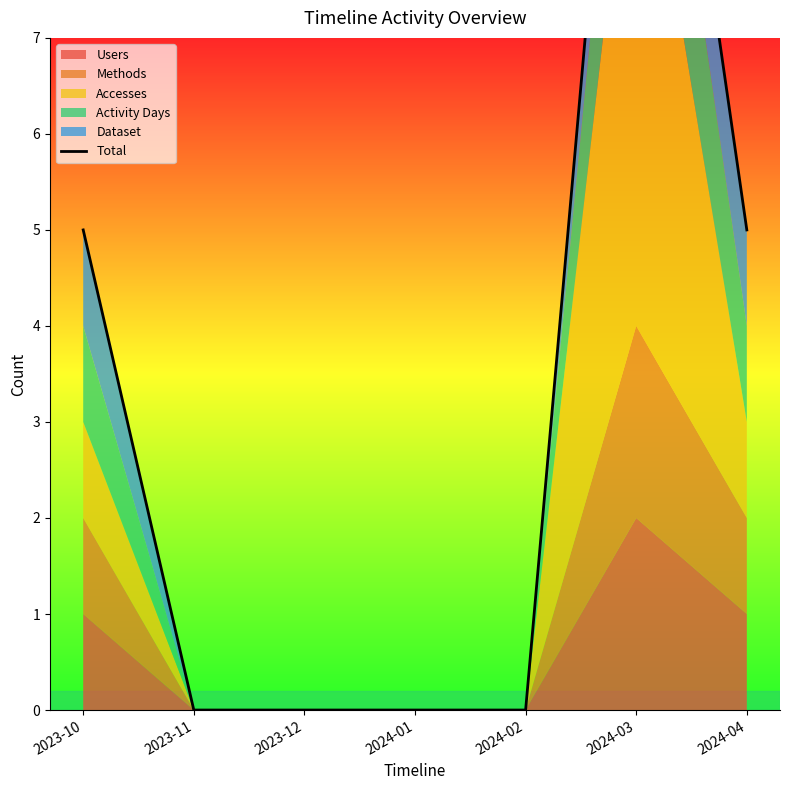

Does the chart display data point markers on the line(s)?

No